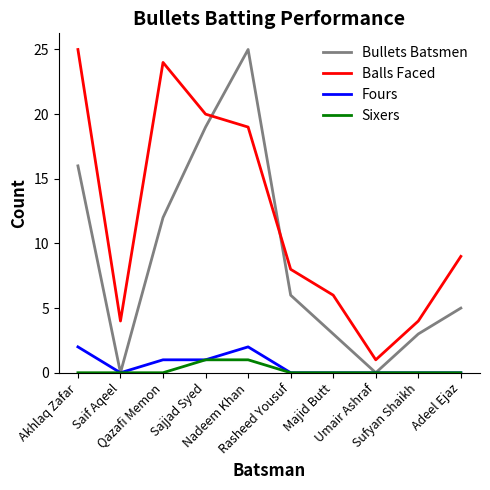

True or false: Fours and Balls Faced intersect in this chart.

False